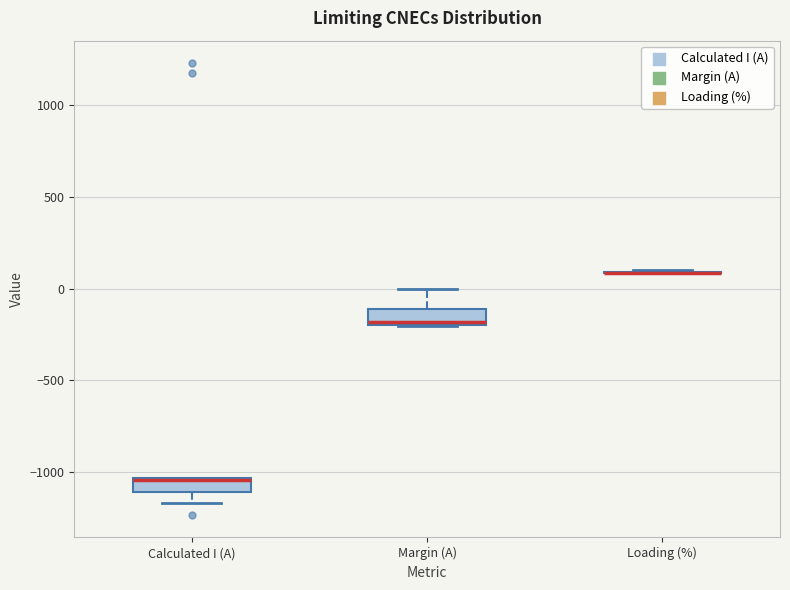

Where does the lower whisker of the box for Calculated I (A) end on the y-axis? The values are not printed on the chart, so give them approximately, as read against the axis.

-1150